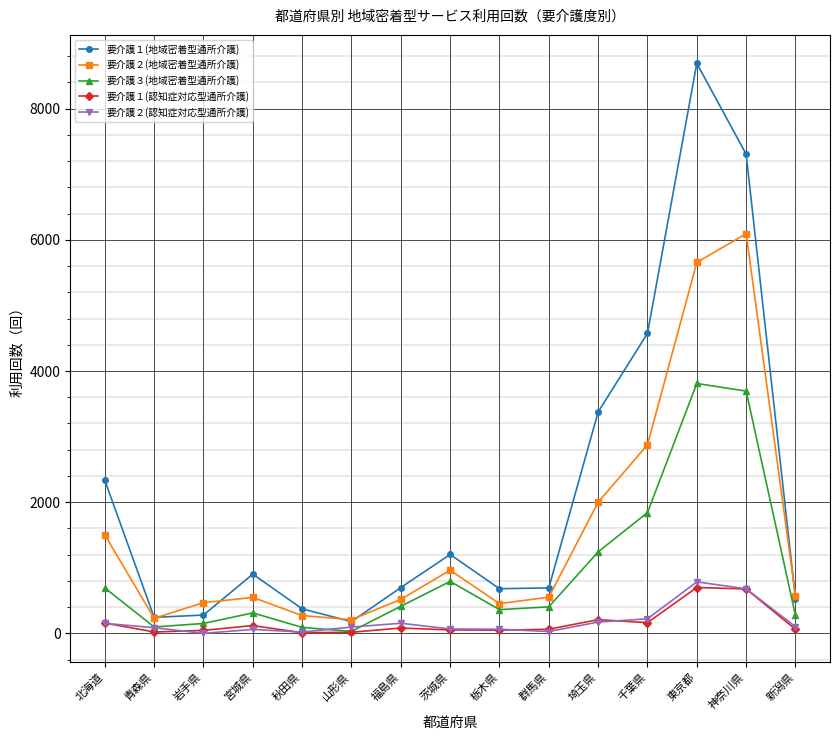

True or false: 要介護１(認知症対応型通所介護) has more than 1 interior local peaks.

True